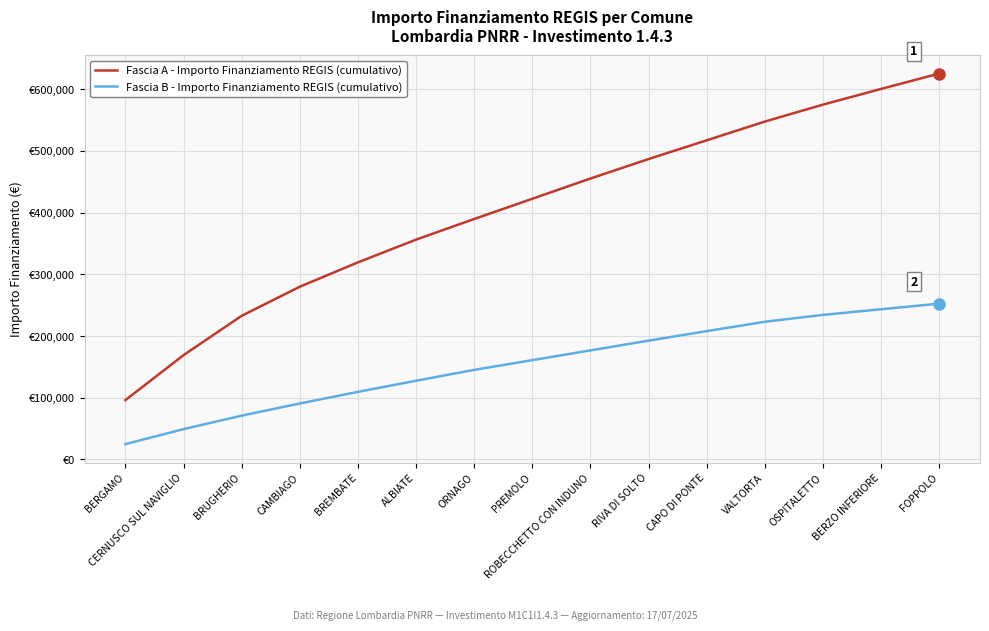

What is the value of the Fascia A - Importo Finanziamento REGIS (cumulativo) point at the 14th from the left?

600289